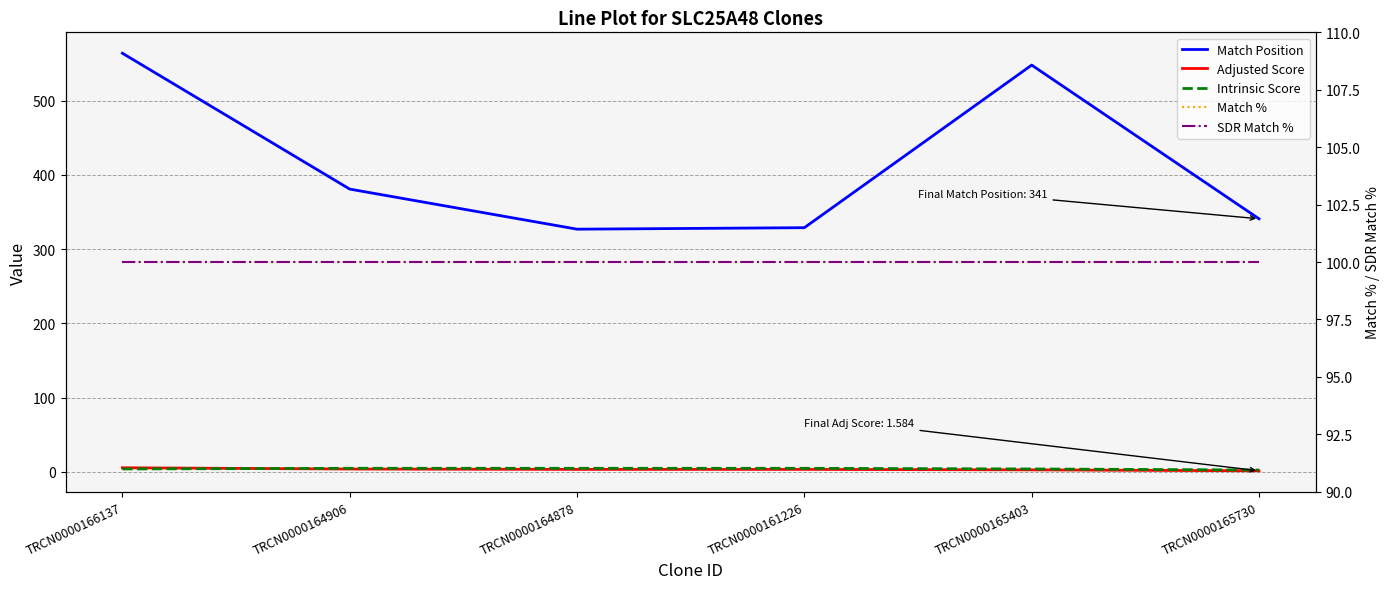

Is it true that Intrinsic Score equals 4.2 at TRCN0000165730?

False